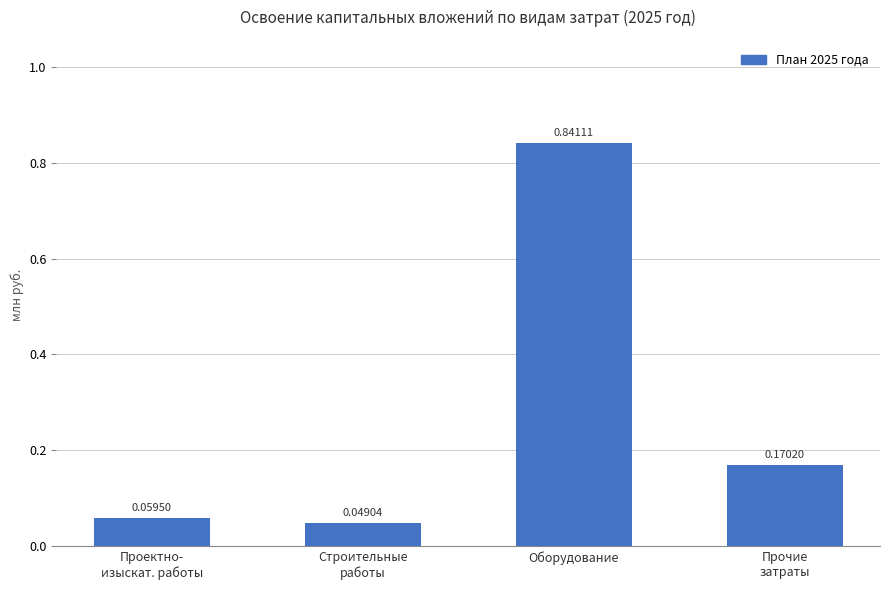

How many bars are there in total?

4